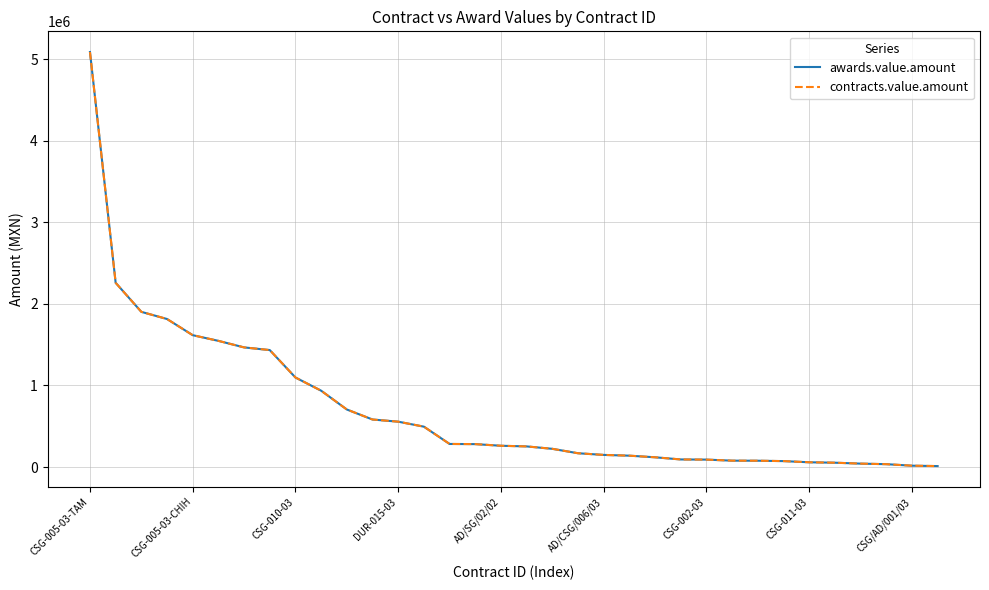

Is this an area chart (filled region under the line)?

No